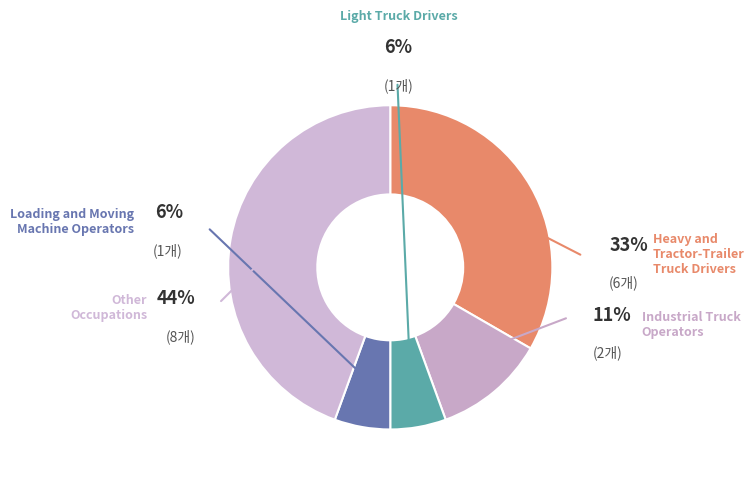

How many slices are in this pie chart?

5